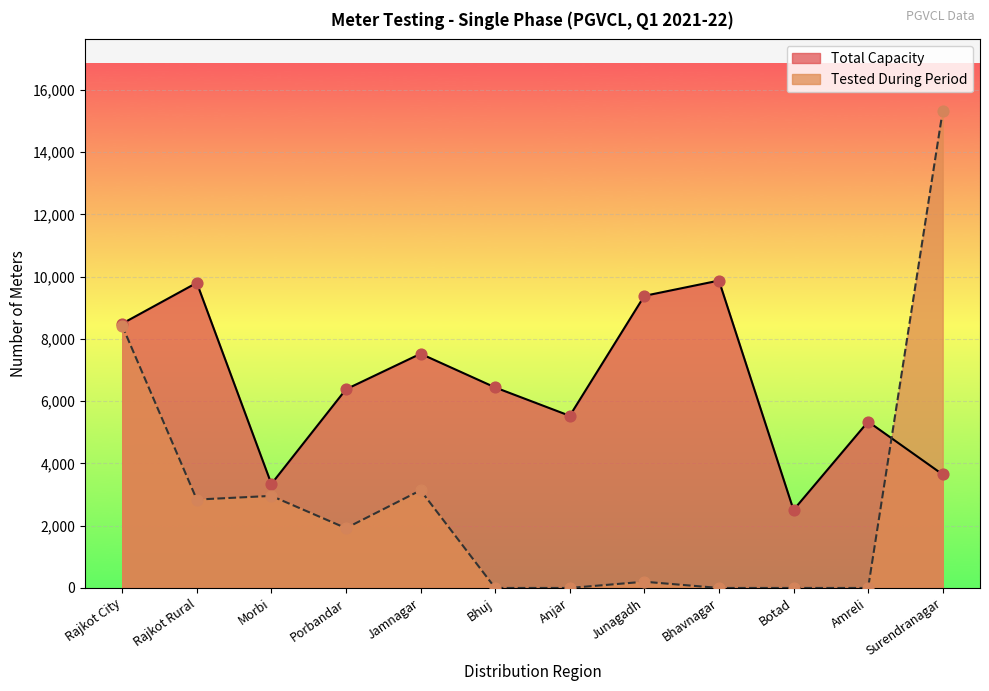

Is the value of Tested During Period at Surendranagar greater than the value of Total Capacity at Botad?

Yes